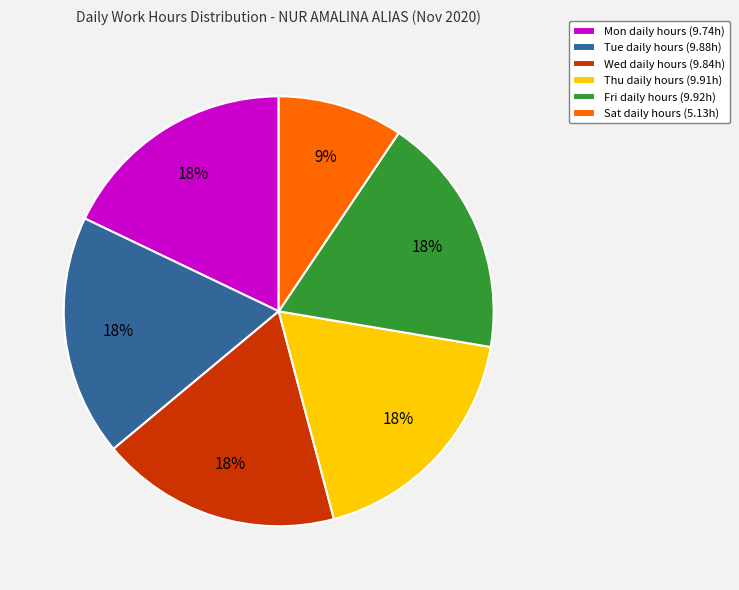

The Fri daily hours (9.92h) slice represents 10% of the pie. True or false?

False